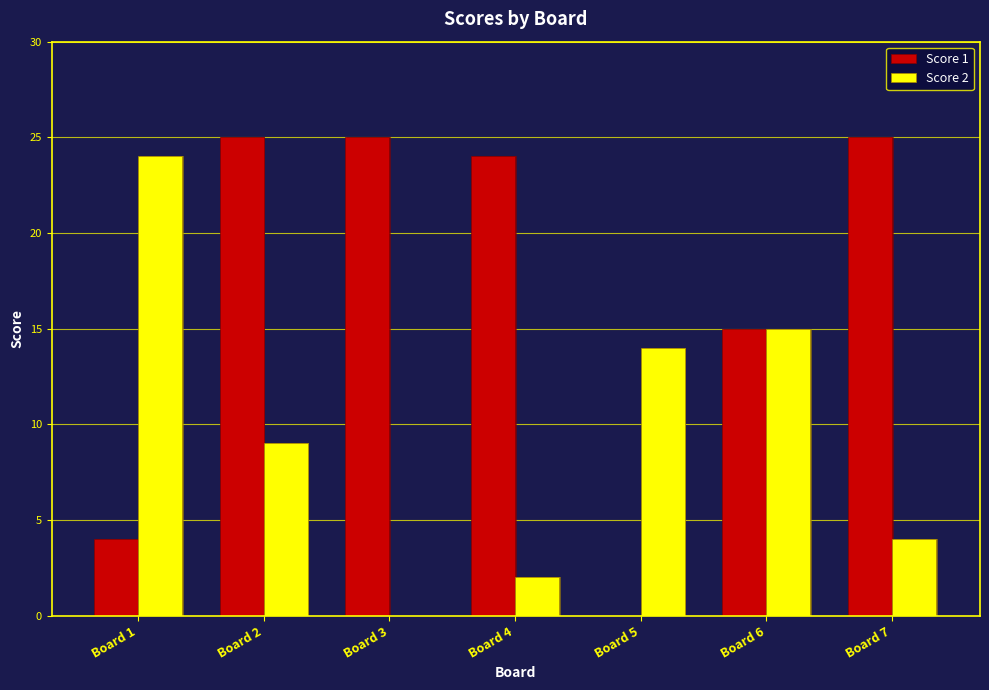

What is the sum of the Score 2 values at Board 3 and Board 2?

9